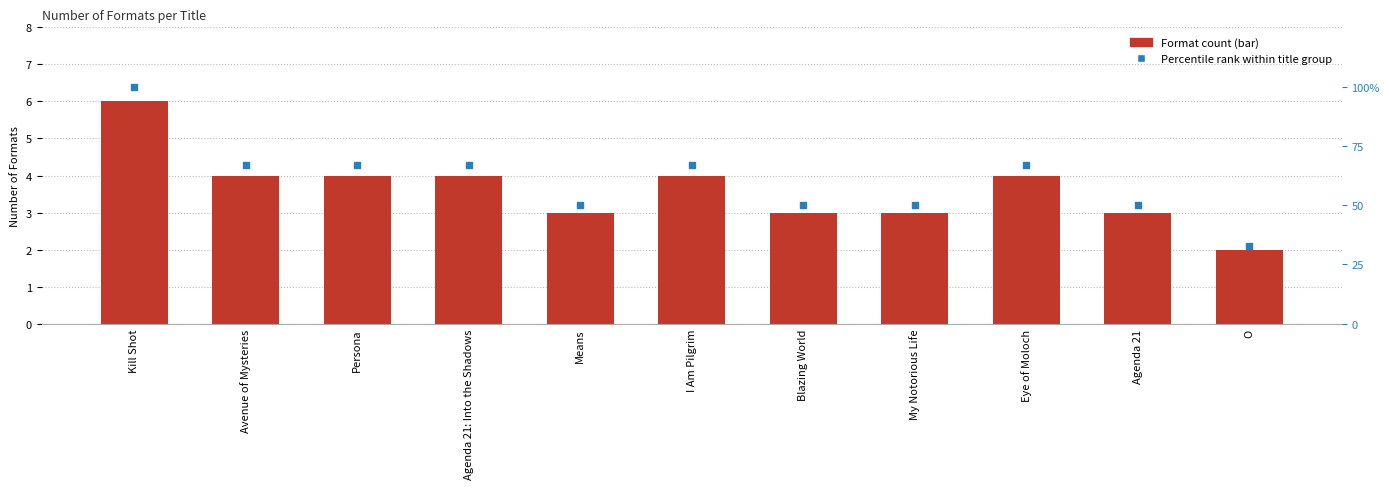

Which series has the widest spread of Y values?

Percentile rank within title group